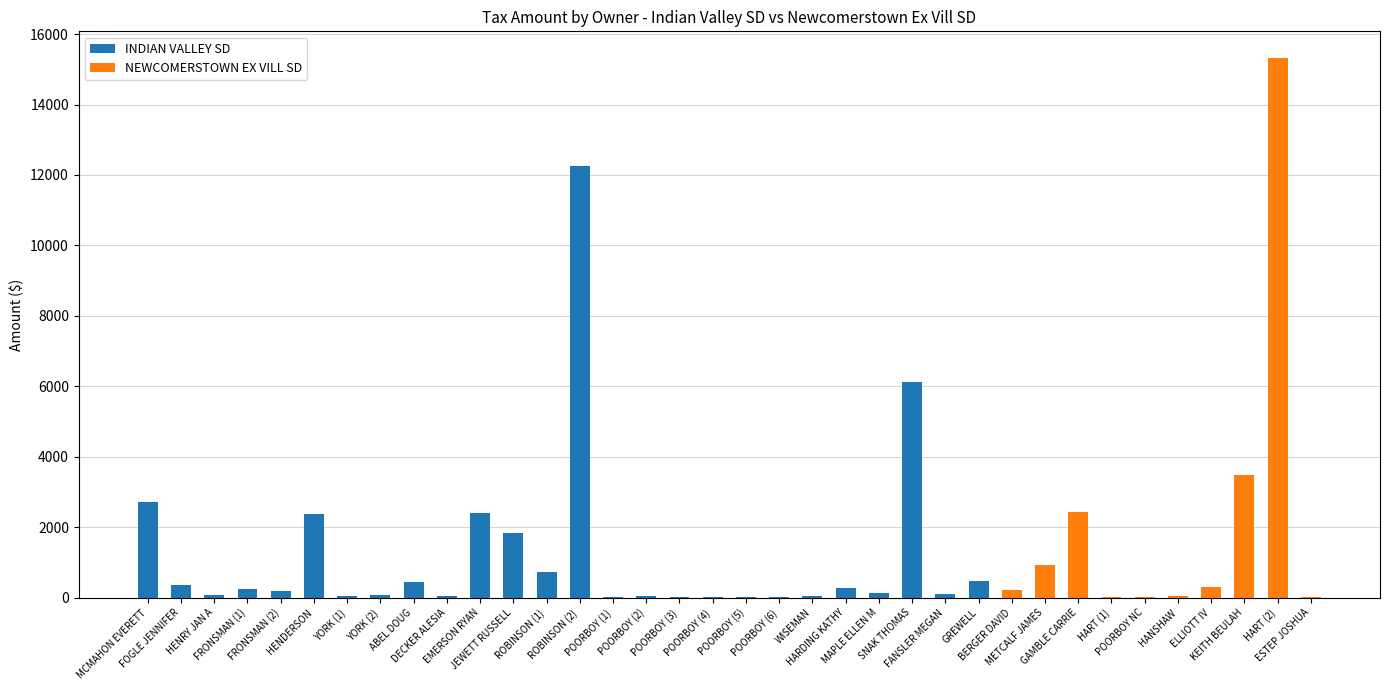

Does the chart contain stacked bars?

Yes